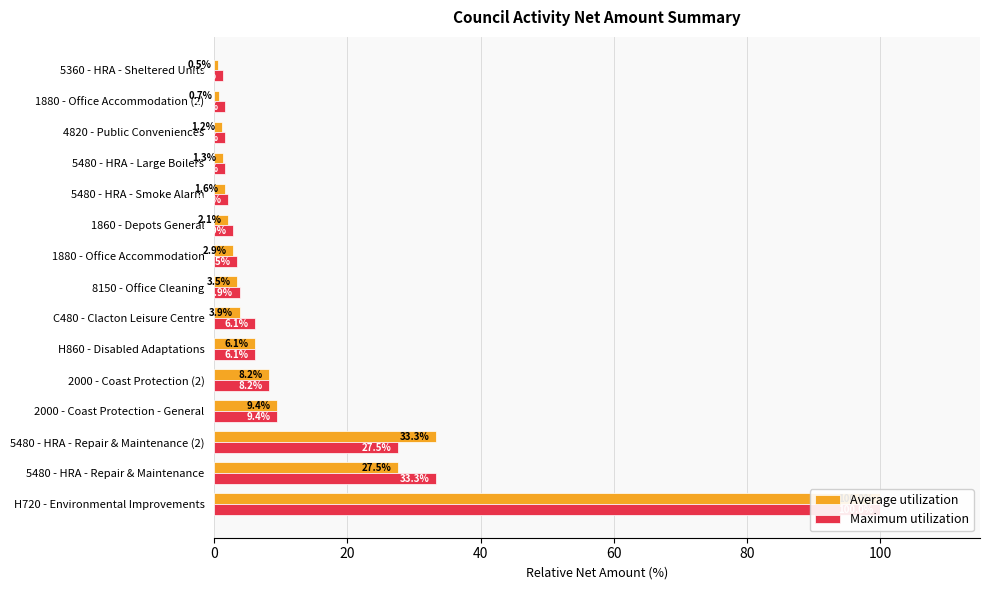

Count the number of data series in this chart.

2